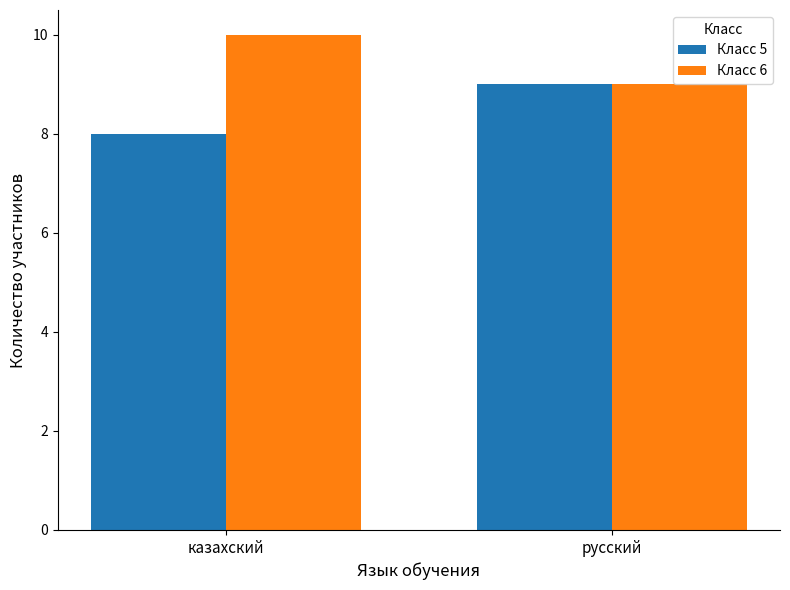

The value of Класс 5 at русский is 16. True or false?

False